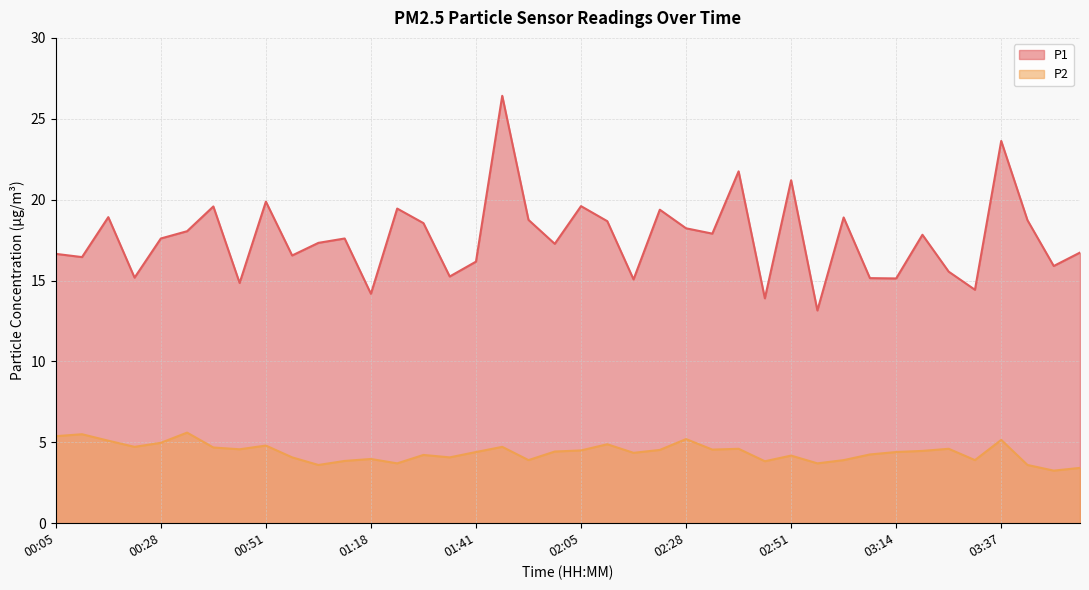

What is the difference between the maximum and minimum values in the P2 series?

2.3